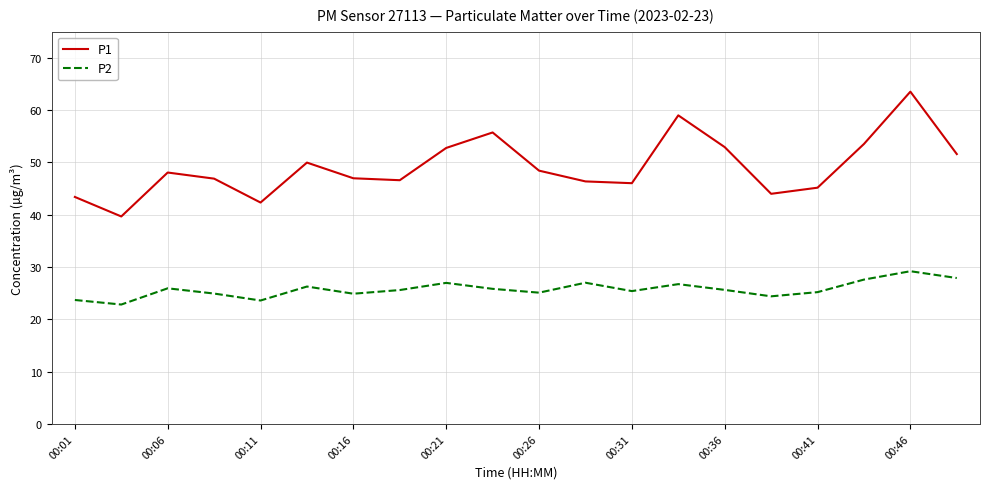

True or false: P1 and P2 cross at least once.

False